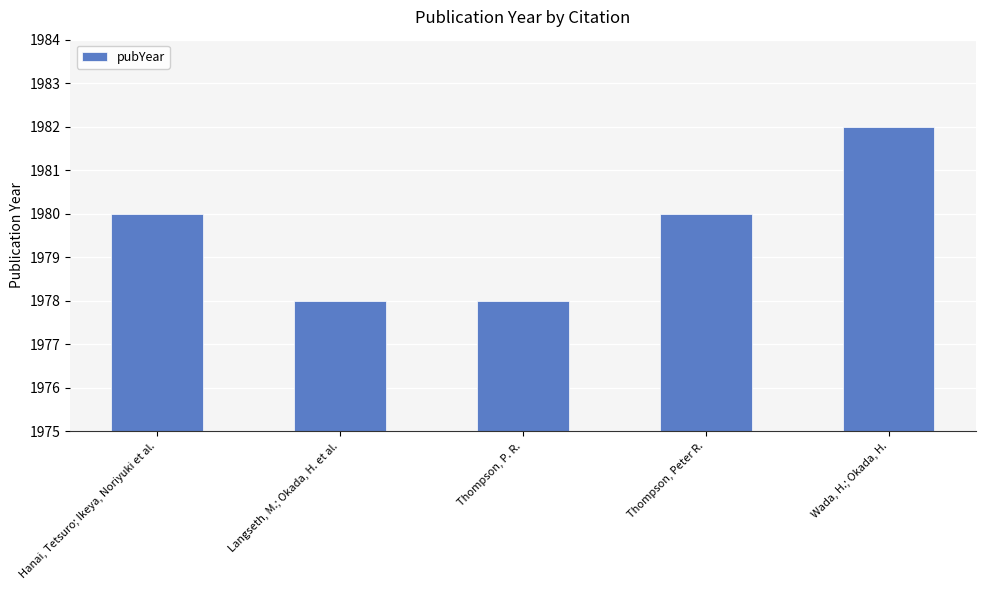

Read the value at Langseth, M.; Okada, H. et al..

1978